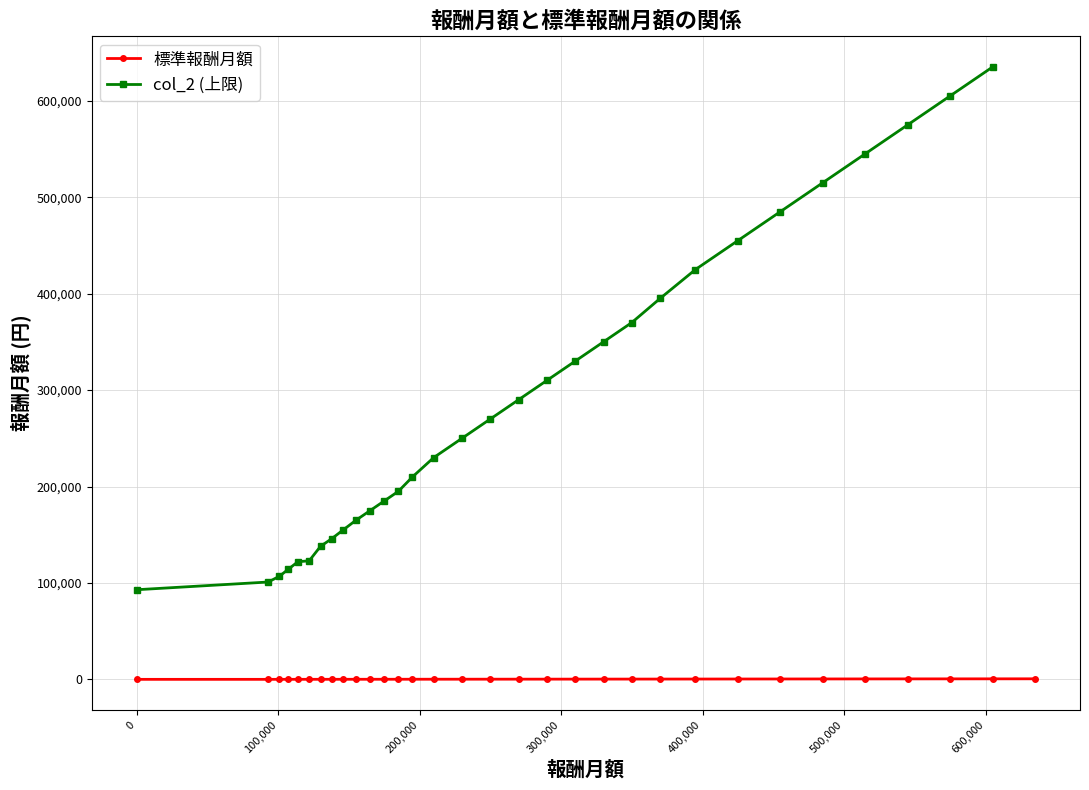

Where does the data first go above 260?

270000